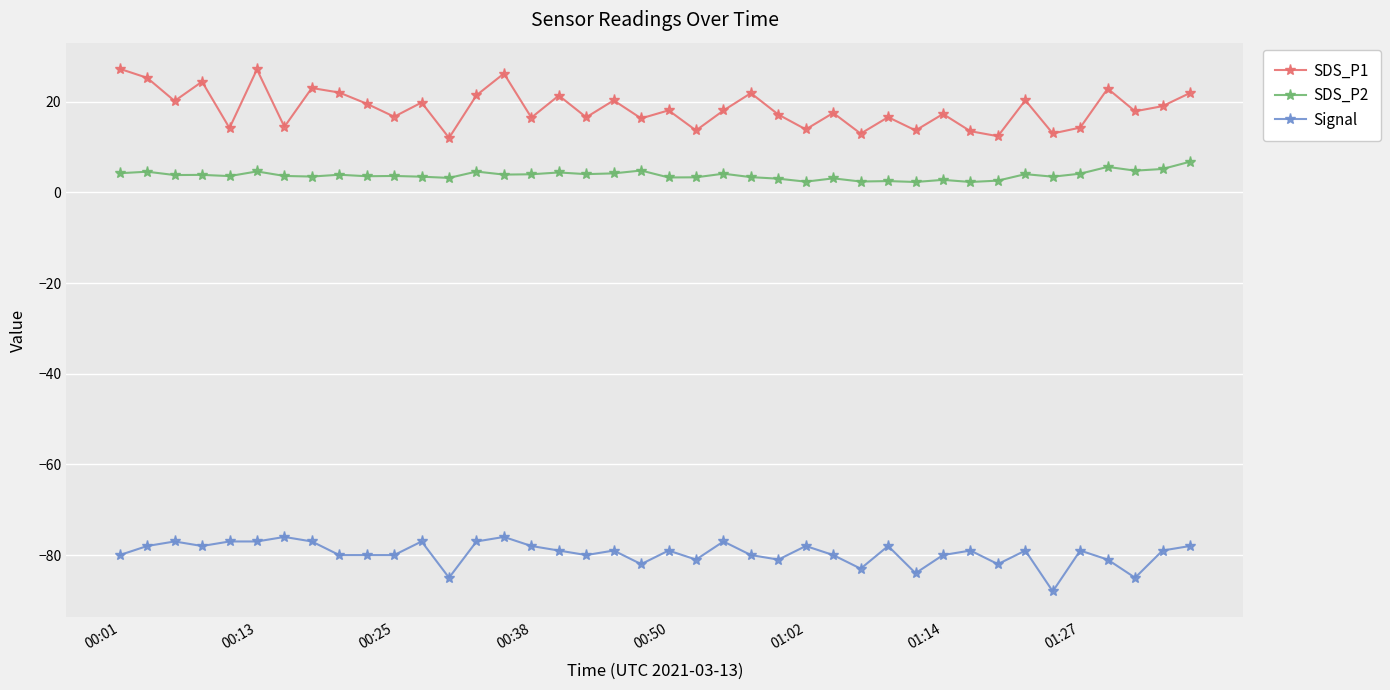

How many categories are shown in the chart?

40